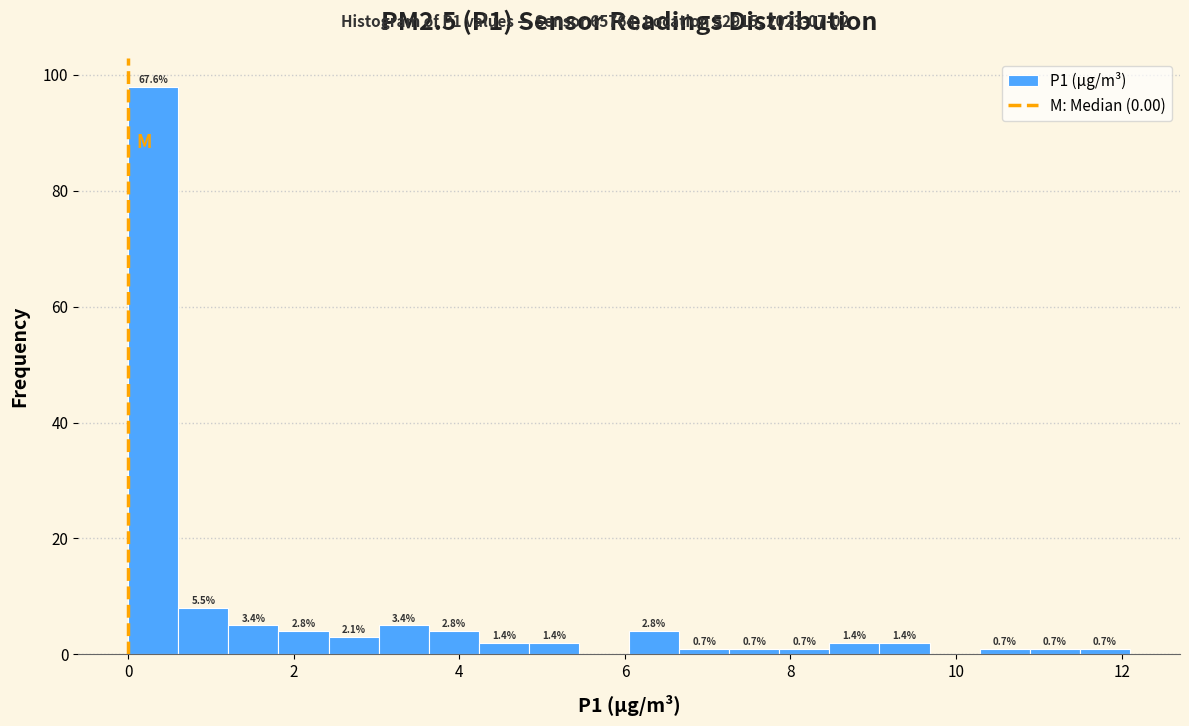

Read against the x-axis, roughly where is the centre of the tallest bar?

0.4